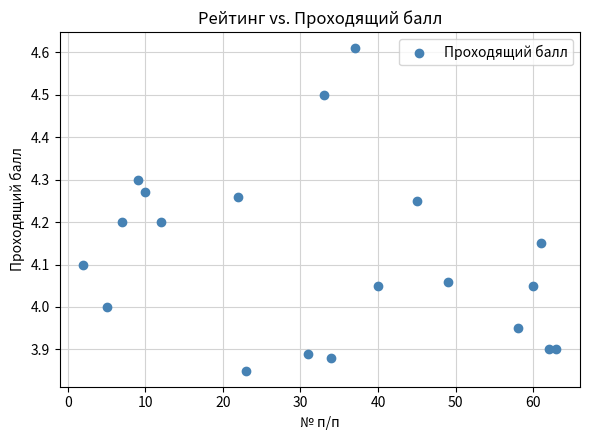

What is the range of Y values (max minus min)?

0.8